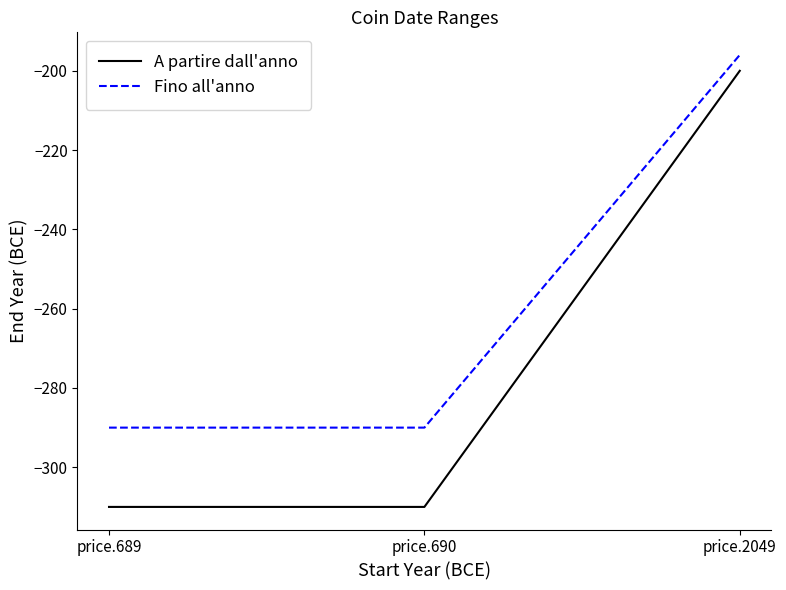

At which label does Fino all'anno reach its peak?

price.2049